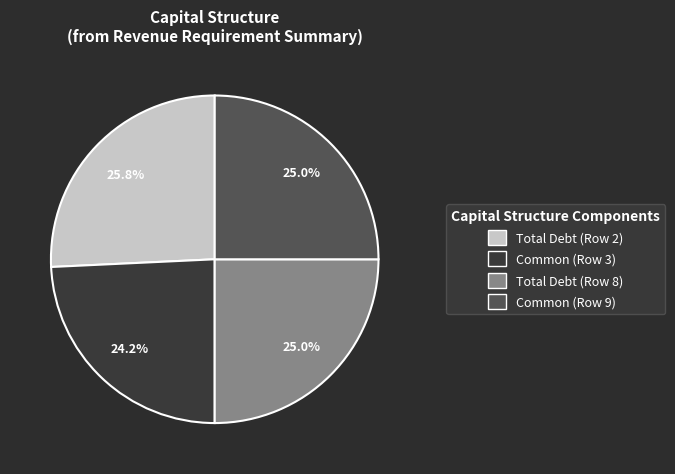

Which category has the biggest portion of the pie?

Total Debt (Row 2)